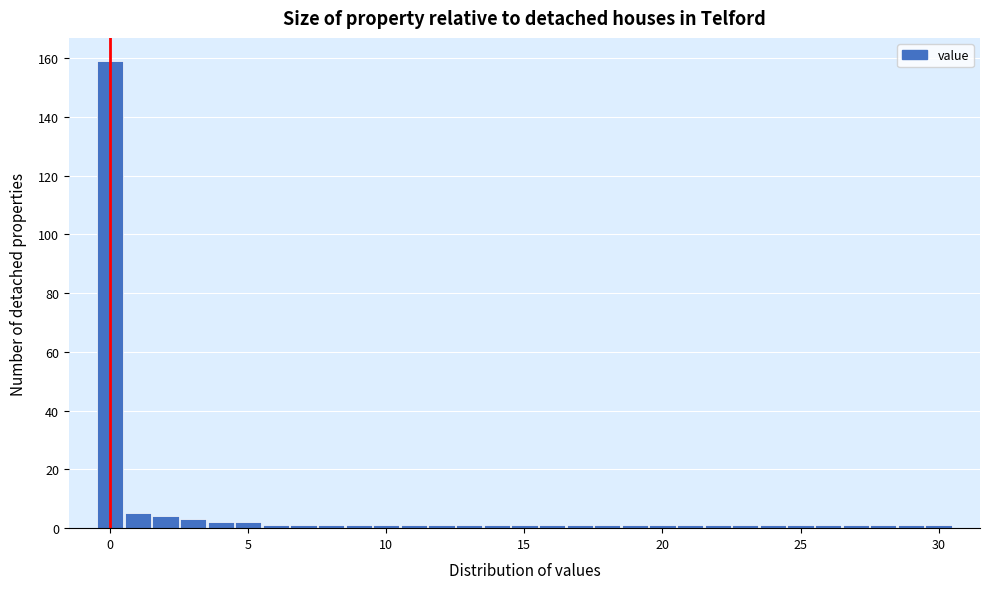

Around what value on the x-axis is the tallest bar? Give the approximate position of its centre, as read against the axis.

0.0